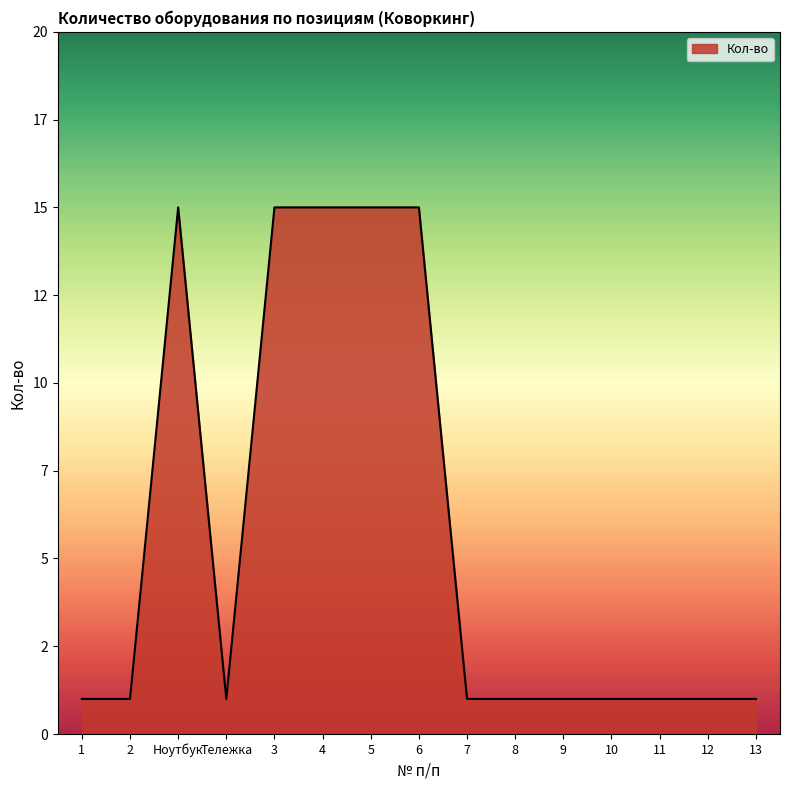

What is the difference between the second highest and minimum values?

14